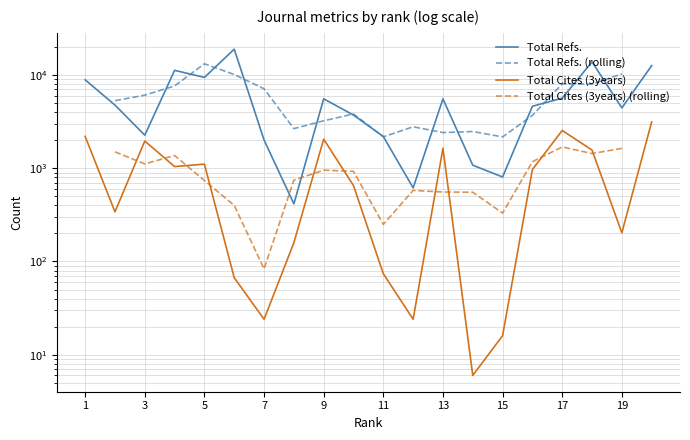

At which label is Total Cites (3years) closest to 1573?

18